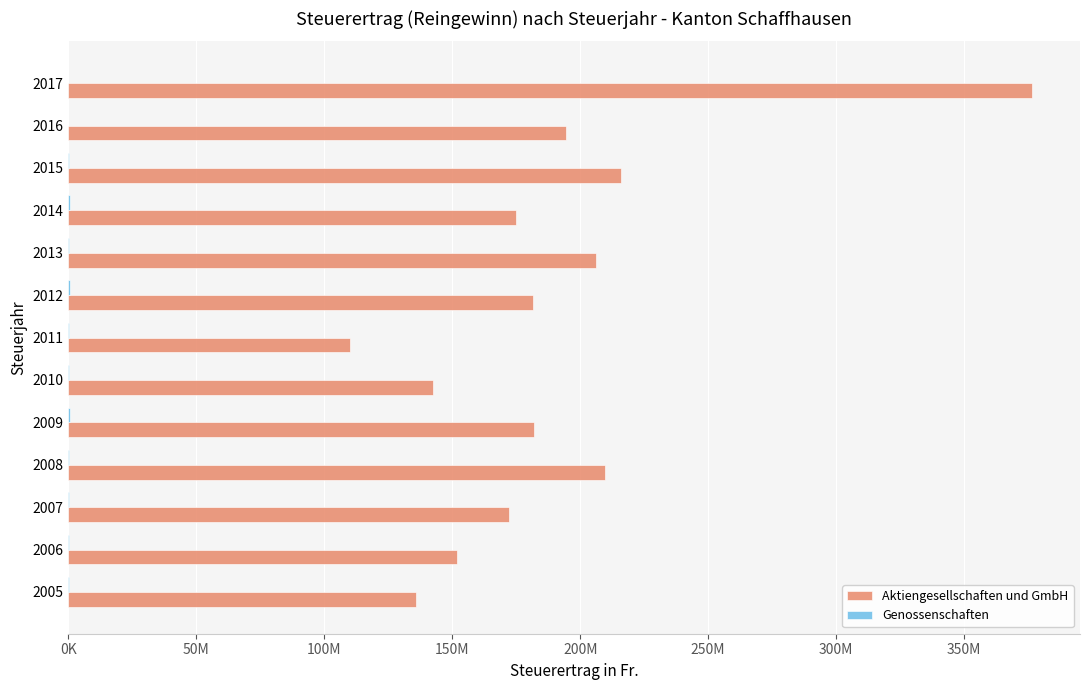

At how many categories does at least one series exceed 262829433?

1